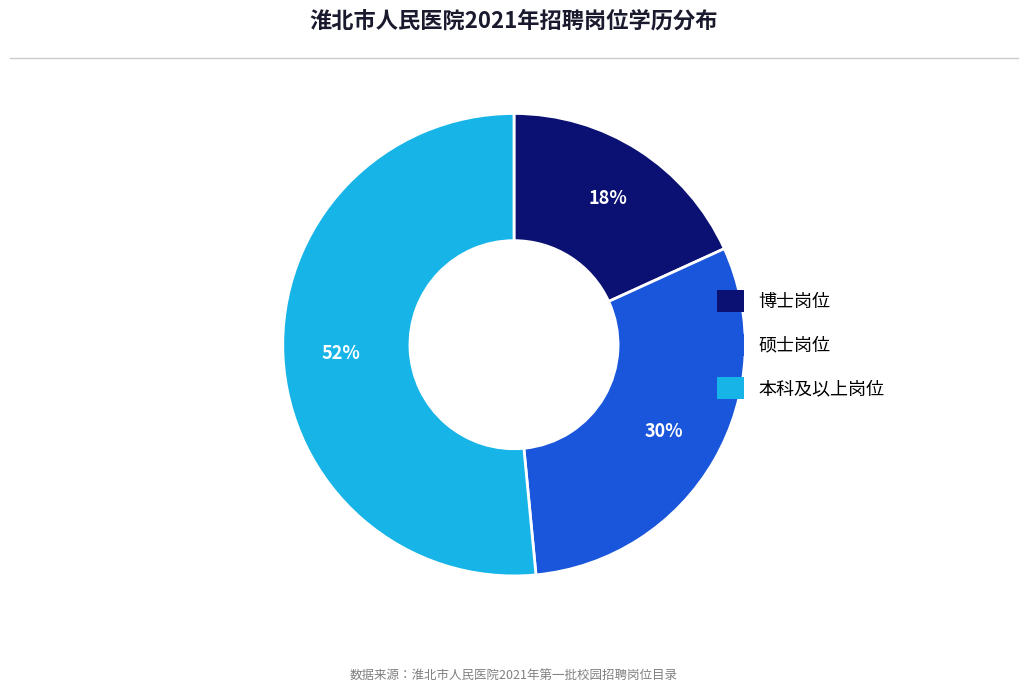

To the nearest percent, what is the average slice percentage?

33%